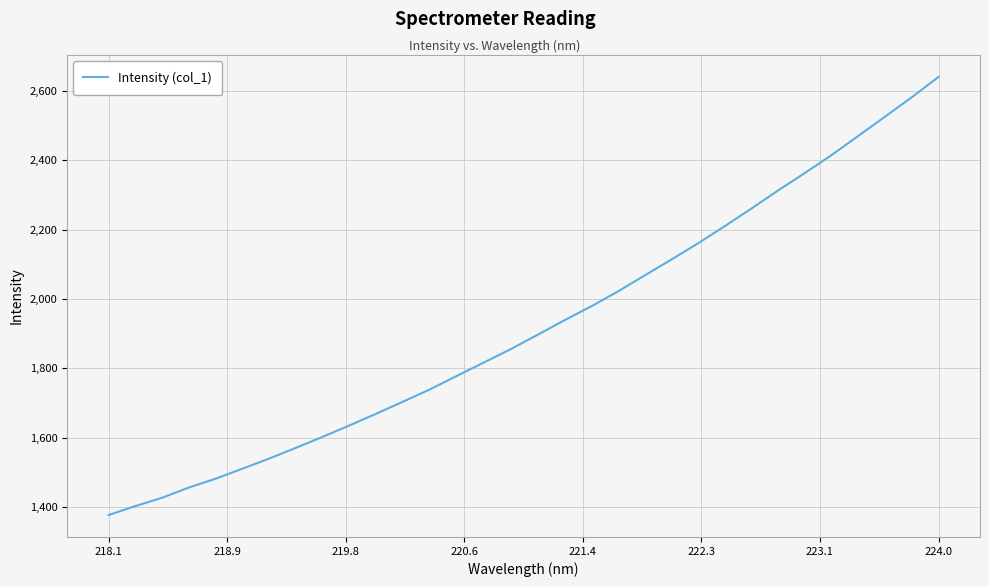

What is the difference between the maximum and minimum values?

1263.9